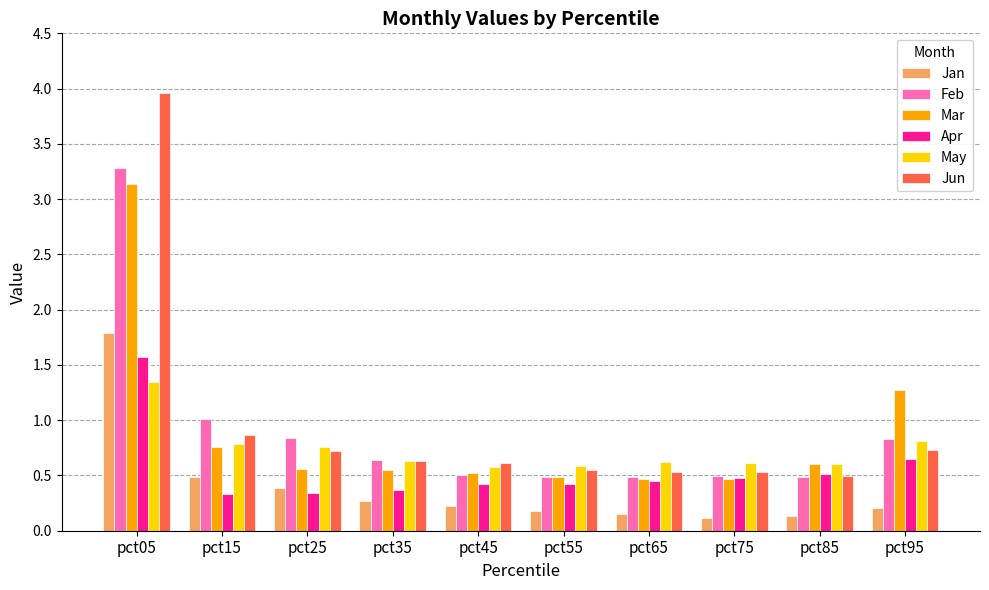

True or false: Jun has a value of 0.5 at pct65.

True